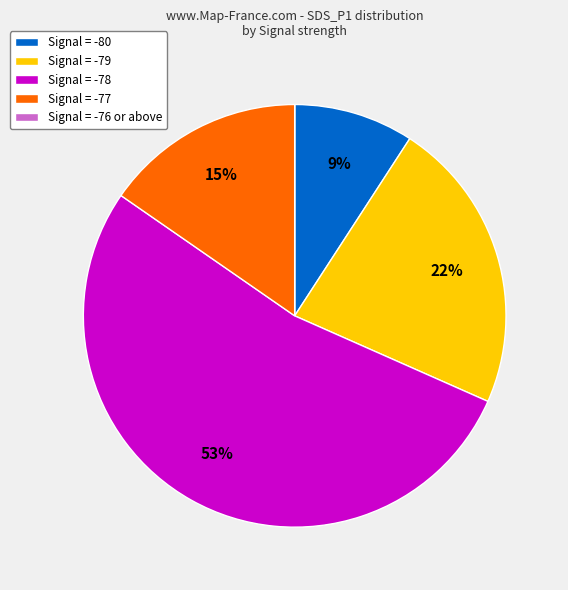

To the nearest percent, what is the average slice percentage?

20%